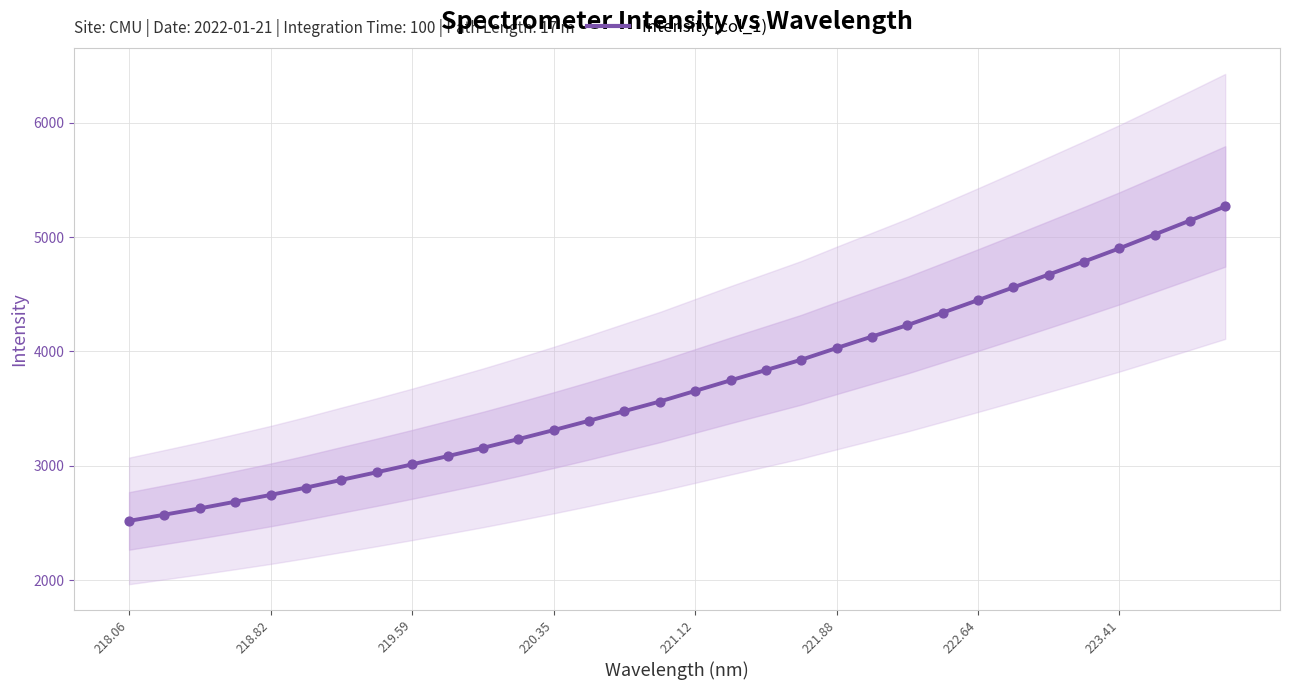

The value of Intensity (col_1) at 223.41 is 4901.9. True or false?

True